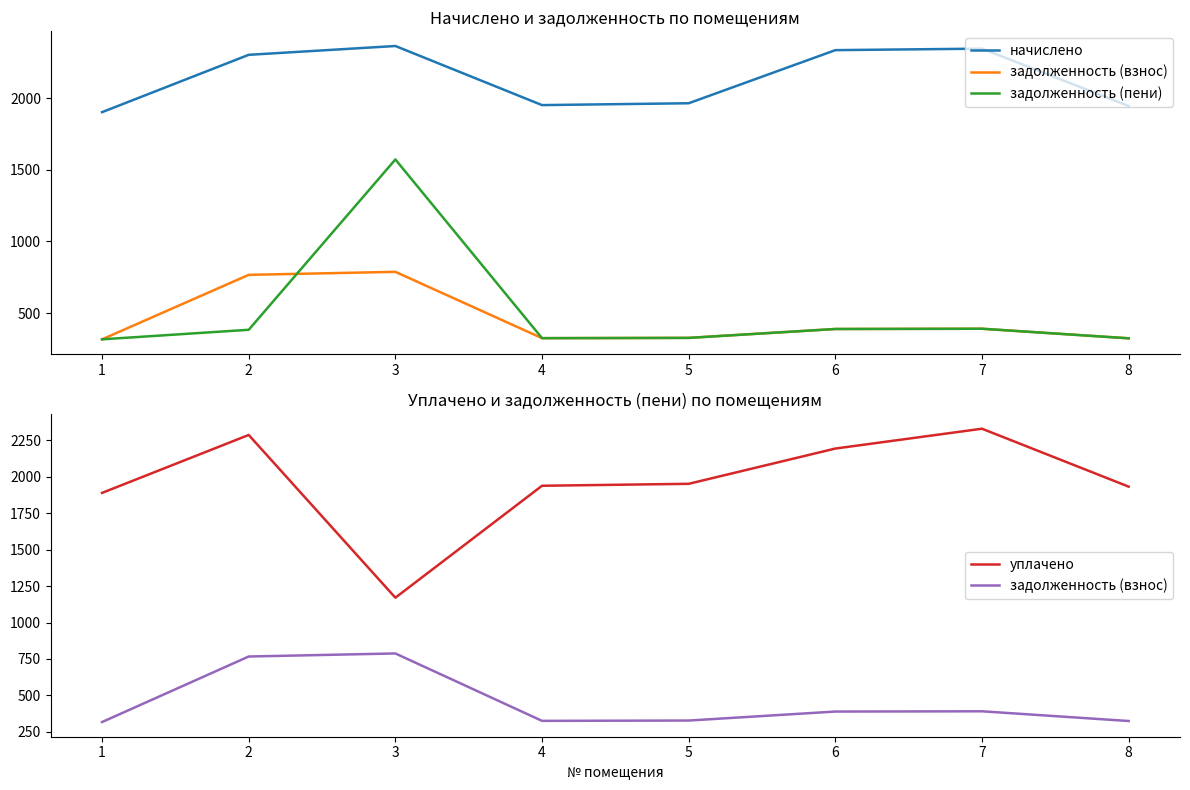

Which series has the largest total across all categories?

начислено